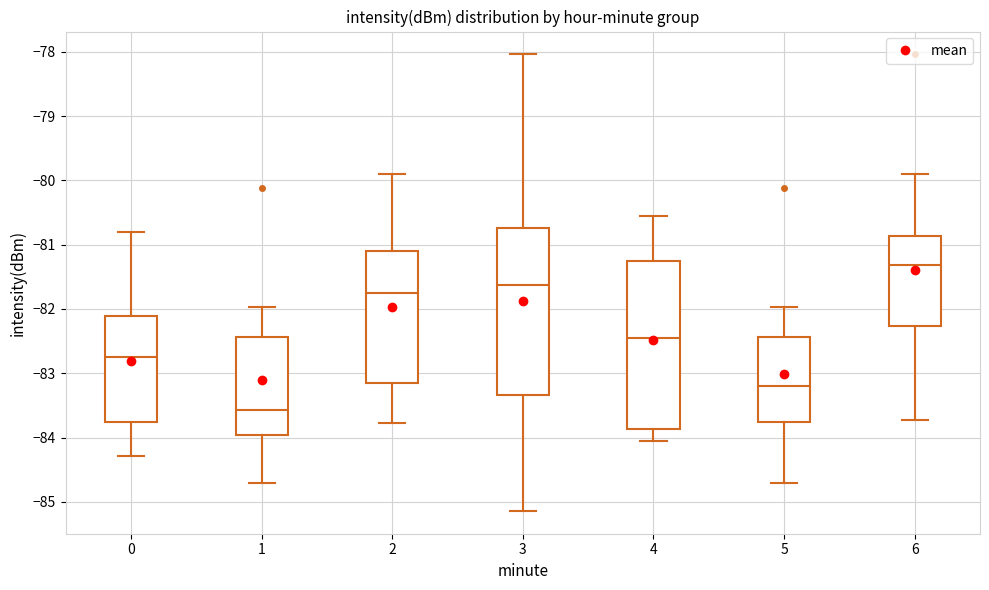

Reading left to right, read every box against the y-axis: the position of its median line, the range the box covers, and the ends of its whiskers. The values are not printed on the chart, so give them approximately, as read against the axis.

0: median -82.7, box -83.7 to -82.1, whiskers -84.3 to -80.8
1: median -83.6, box -84.0 to -82.4, whiskers -84.7 to -82.0
2: median -81.8, box -83.1 to -81.1, whiskers -83.8 to -79.9
3: median -81.6, box -83.3 to -80.7, whiskers -85.1 to -78.0
4: median -82.5, box -83.9 to -81.3, whiskers -84.1 to -80.5
5: median -83.2, box -83.8 to -82.4, whiskers -84.7 to -82.0
6: median -81.3, box -82.3 to -80.9, whiskers -83.7 to -79.9